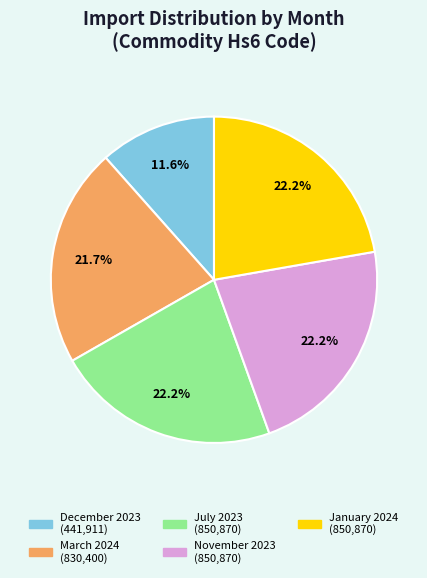

Count the number of slices in the pie.

5